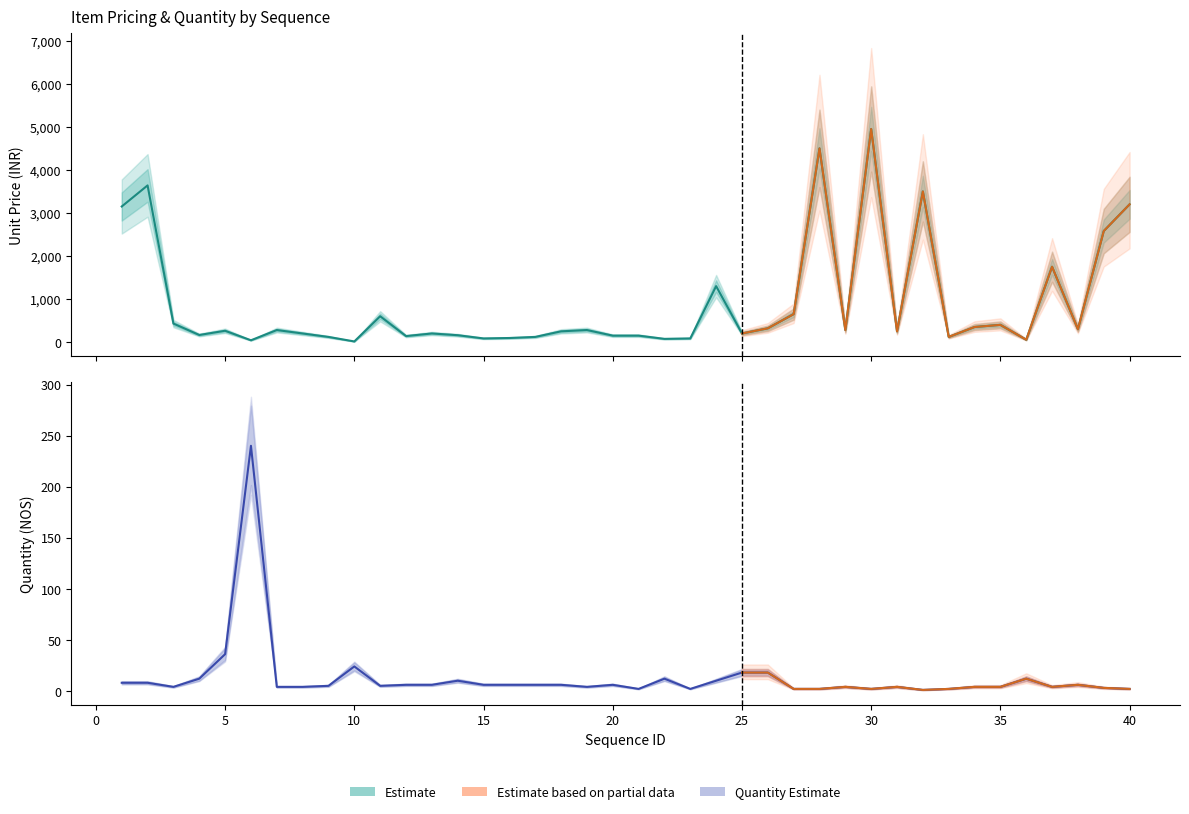

What is the difference between the highest and lowest values at 1?

3142